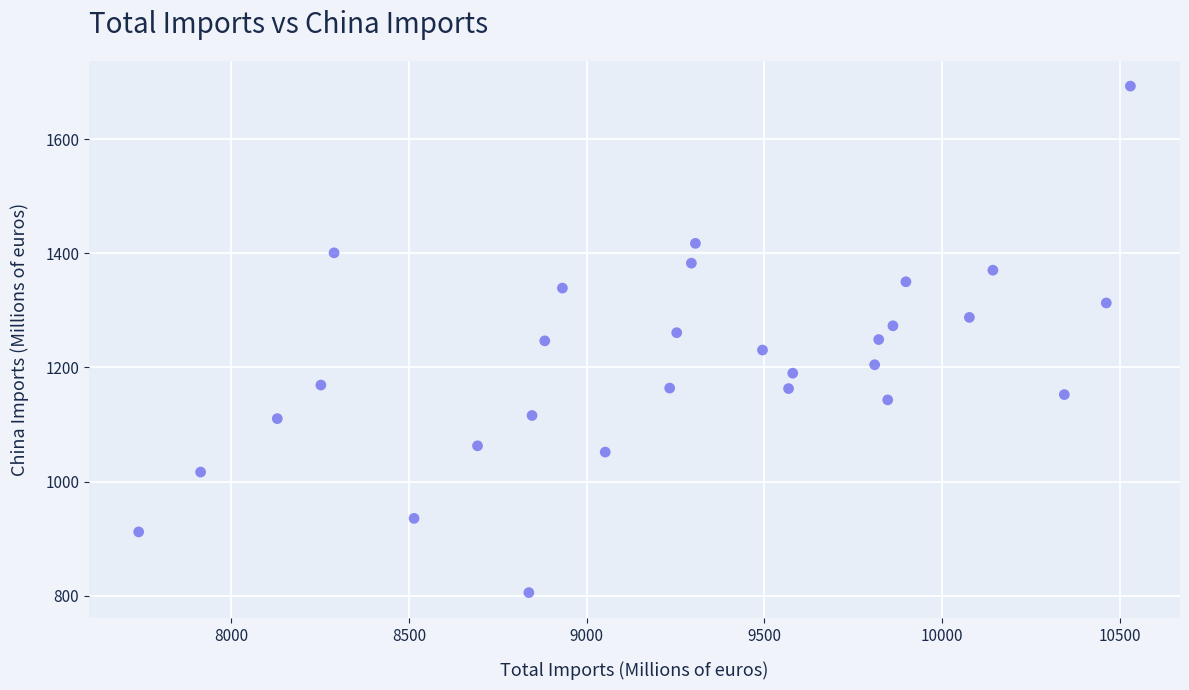

What is the range of X values (max minus min)?

2791.5